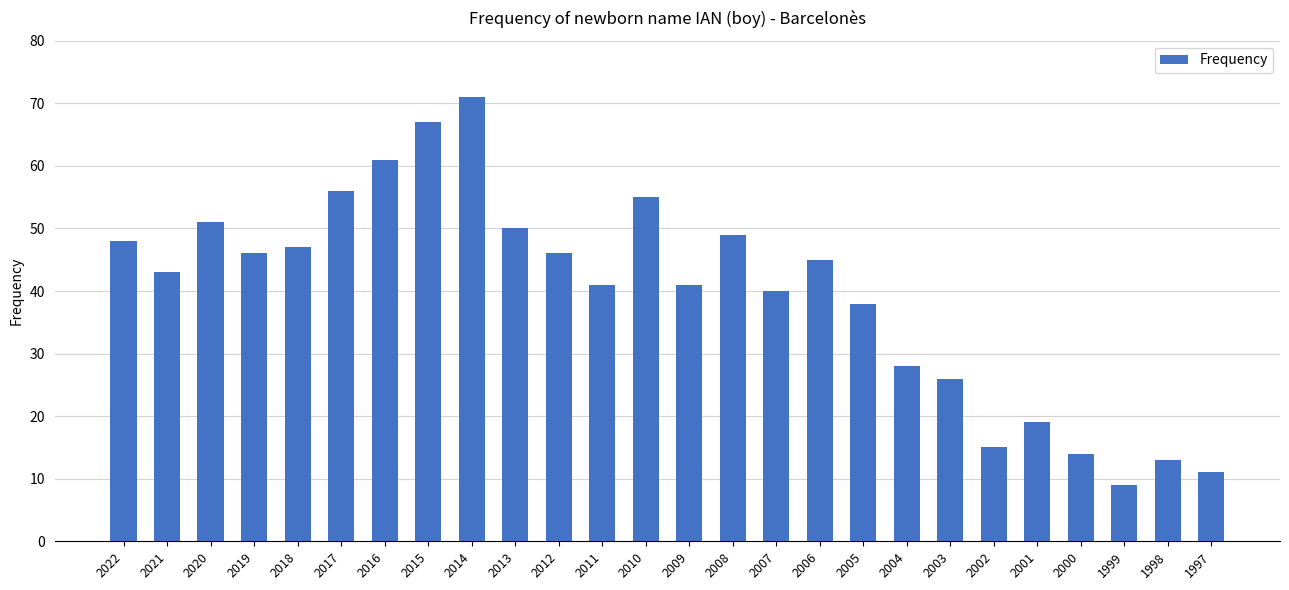

What is the average value?

40